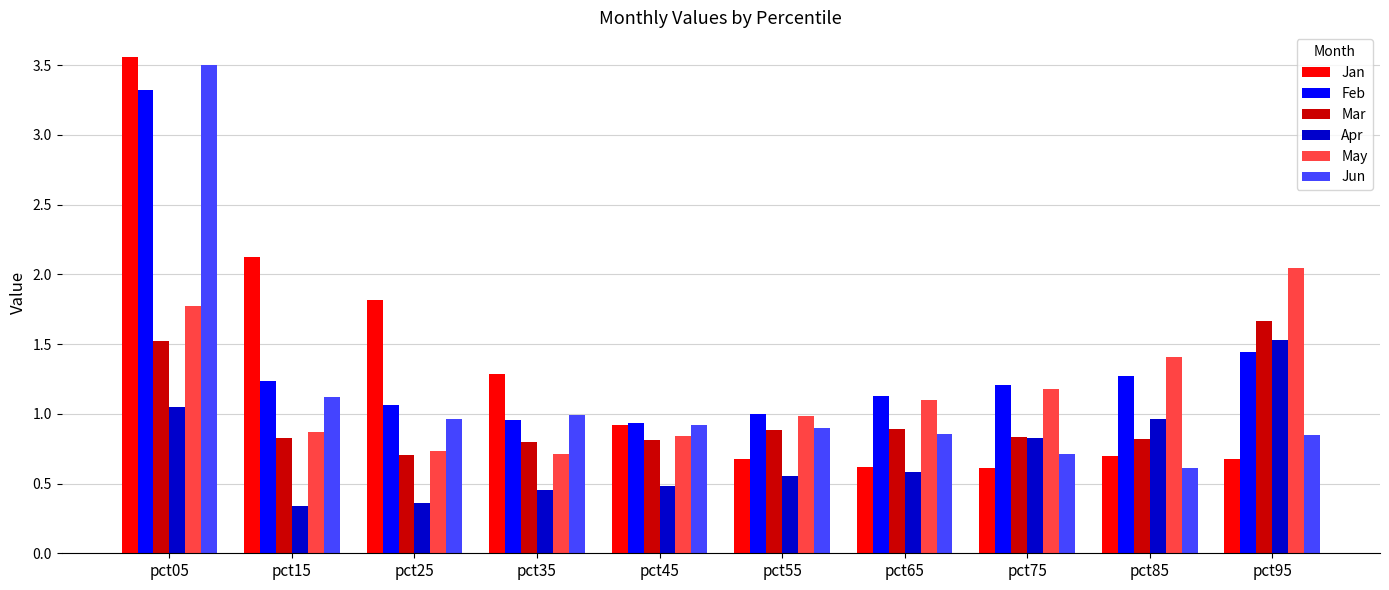

Which series has the widest spread of values?

Jan